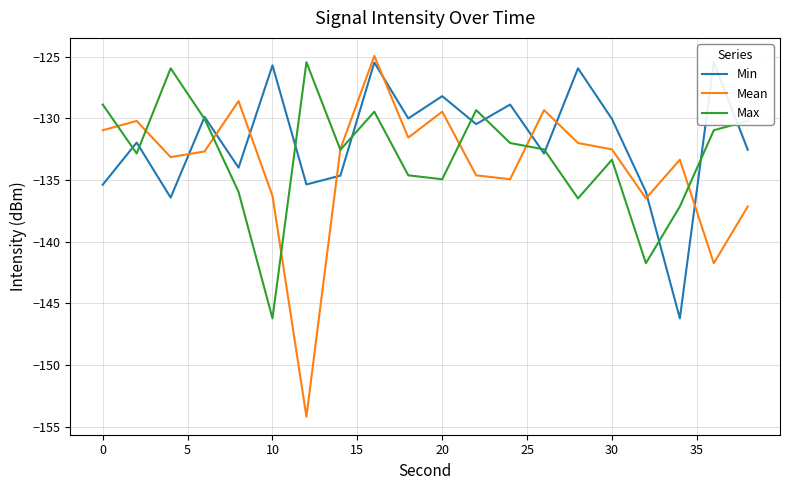

In Mean, how many points are higher than both neighbors (excluding endpoints)?

6